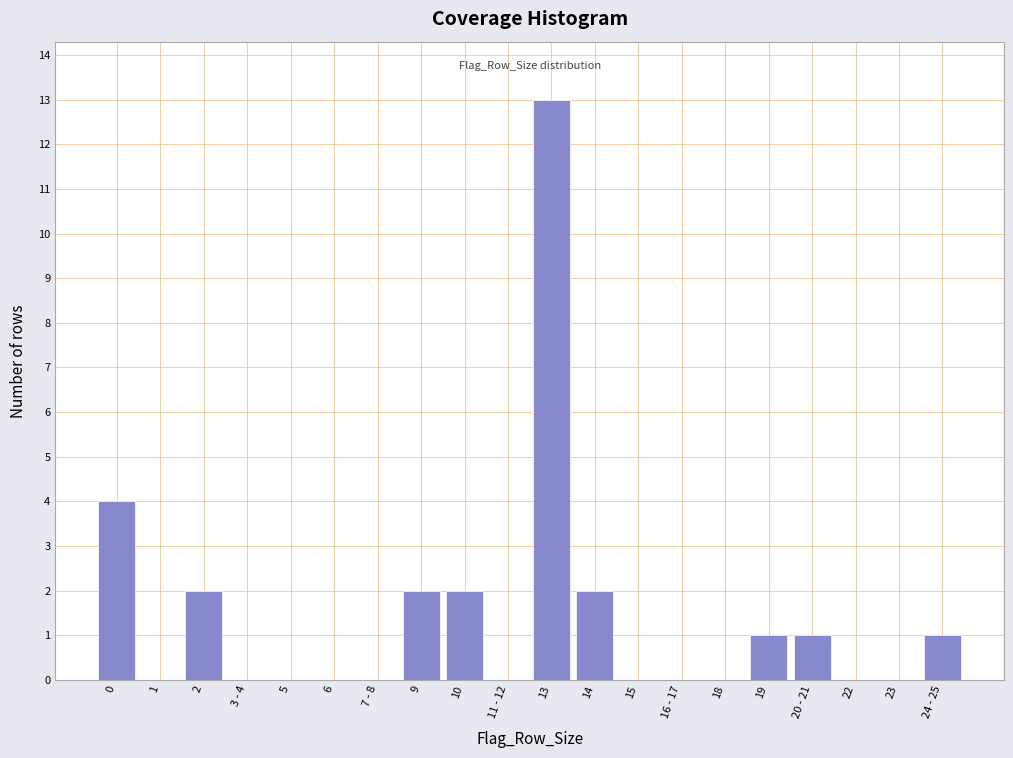

Reading right to left, what are all the values shown in this chart?

24 - 25=1	23=0	22=0	20 - 21=1	19=1	18=0	16 - 17=0	15=0	14=2	13=13	11 - 12=0	10=2	9=2	7 - 8=0	6=0	5=0	3 - 4=0	2=2	1=0	0=4